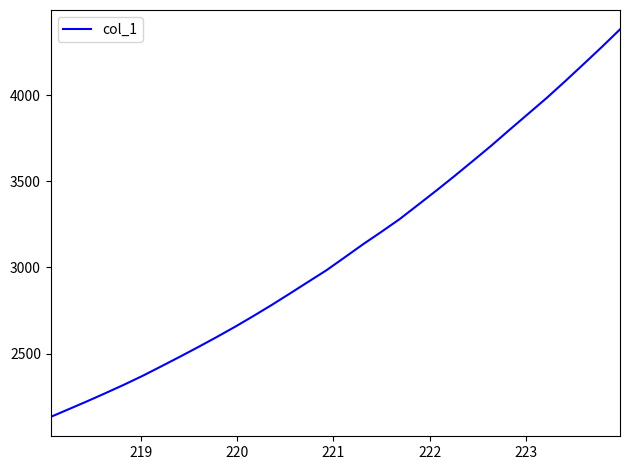

What is the difference between the maximum and minimum values?

2248.9